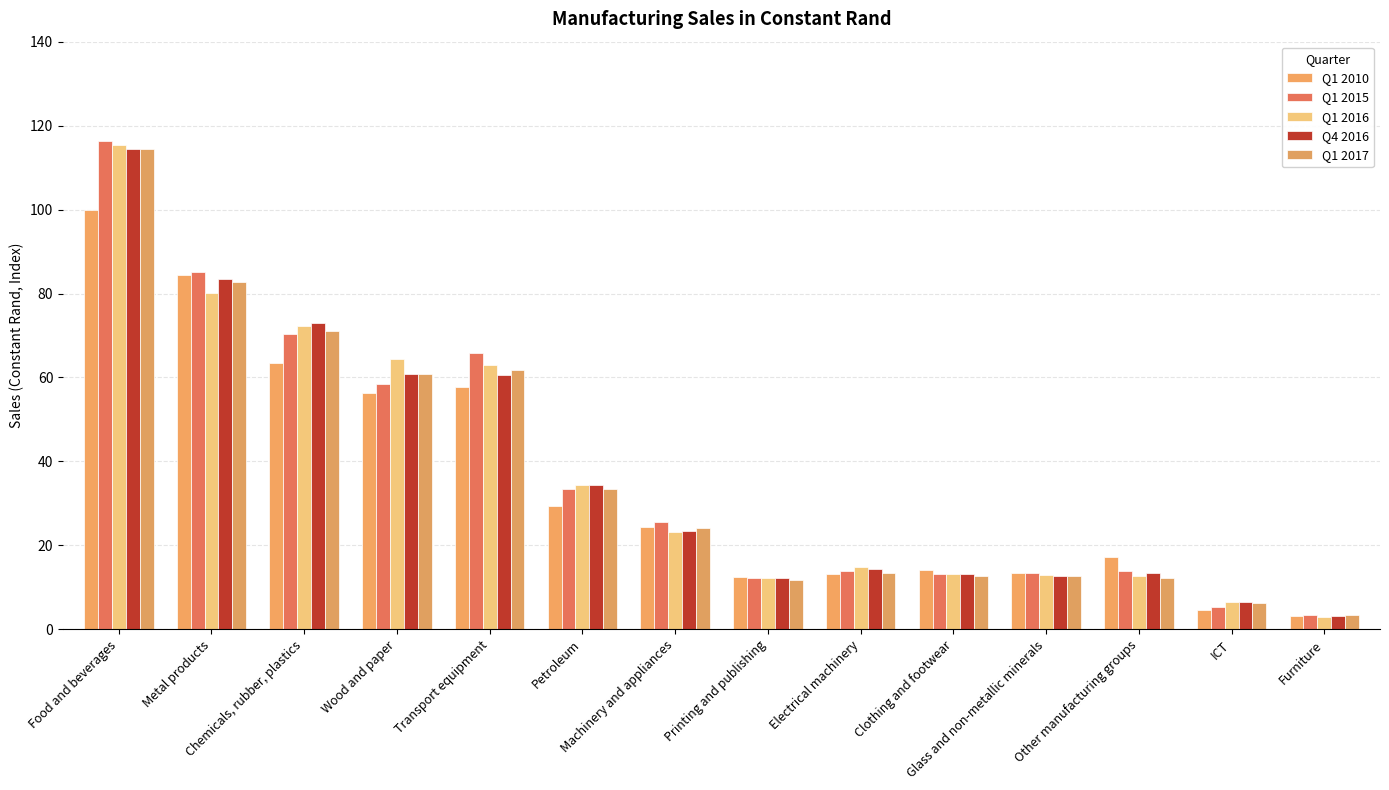

What is the maximum value shown in the chart?

116.4